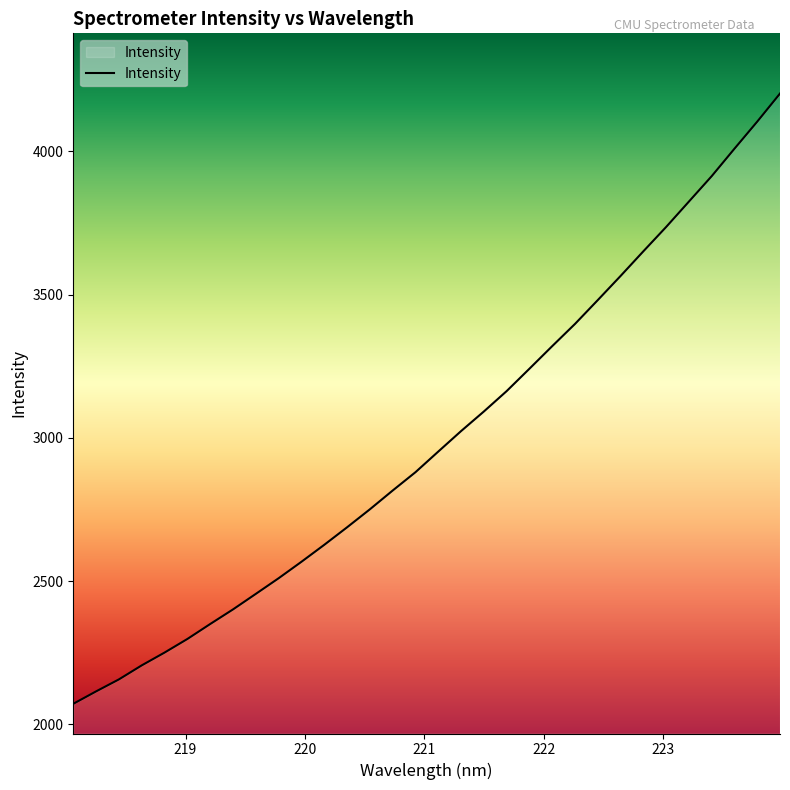

What is the maximum value shown in the chart?

4201.3